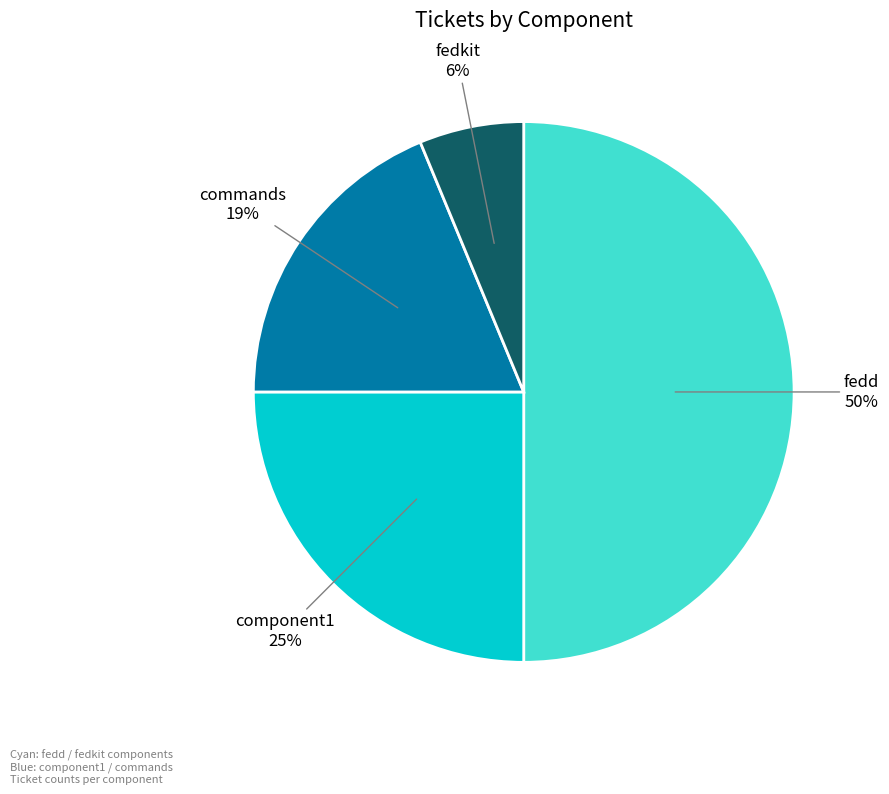

How many slices are in this pie chart?

4